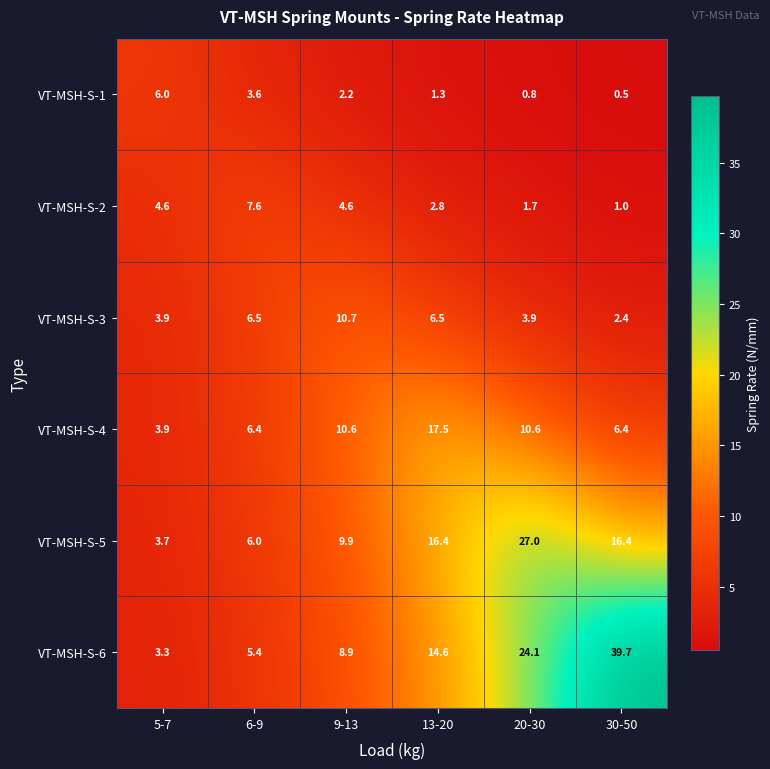

What is the sum of all VT-MSH-S-3 values?

33.9